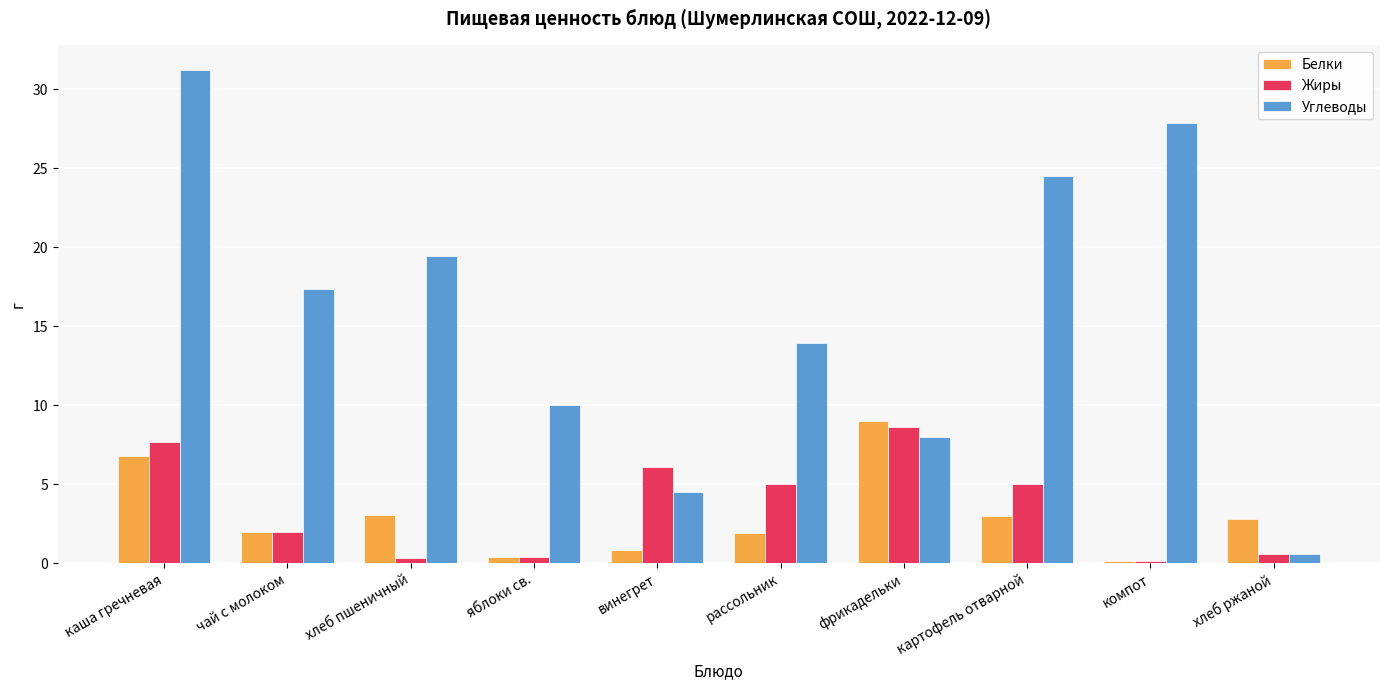

Is the value of Жиры at рассольник greater than the value of Углеводы at каша гречневая?

No